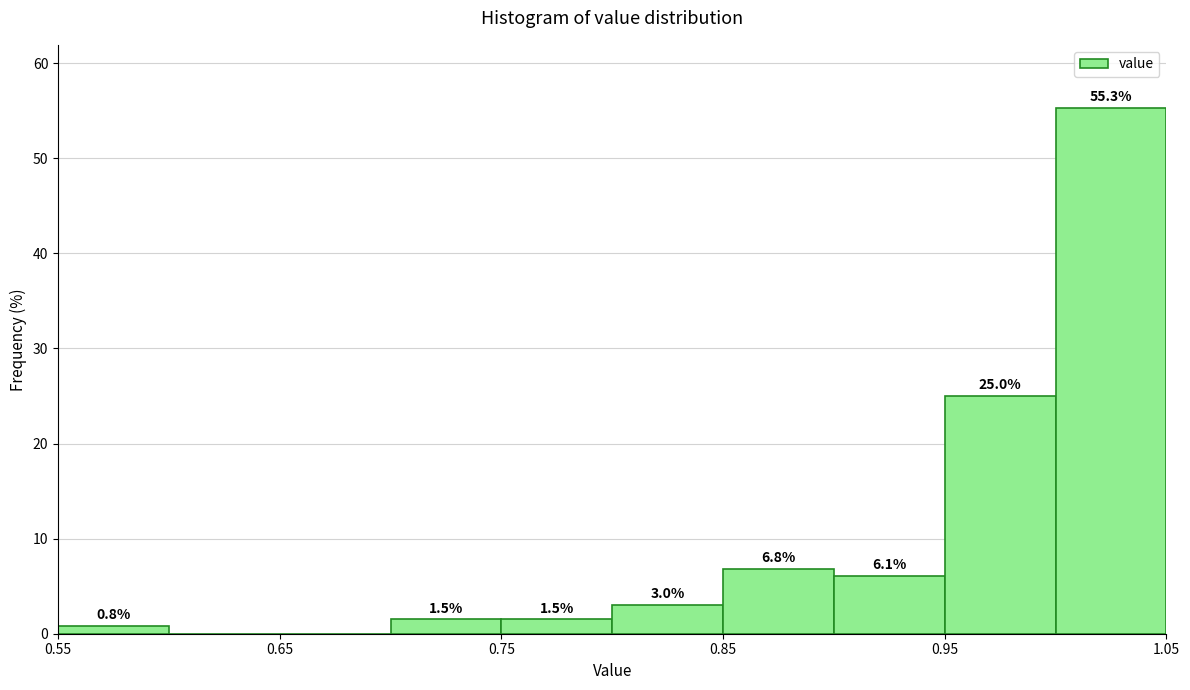

Over which range of the x-axis is the bar tallest?

1.00 to 1.05